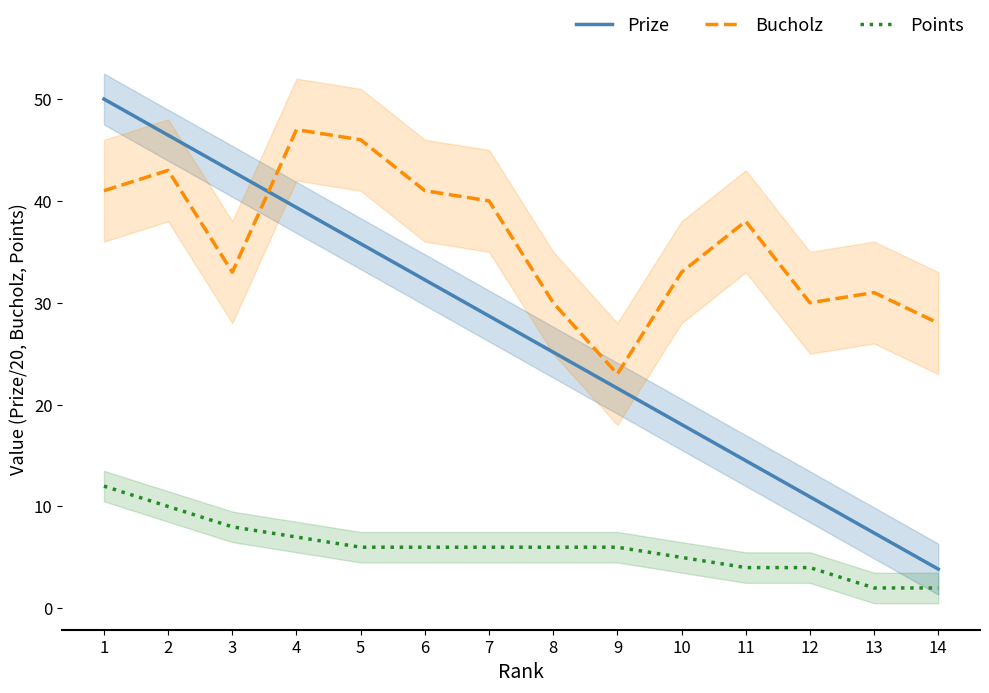

At which label does Prize first exceed 28?

1